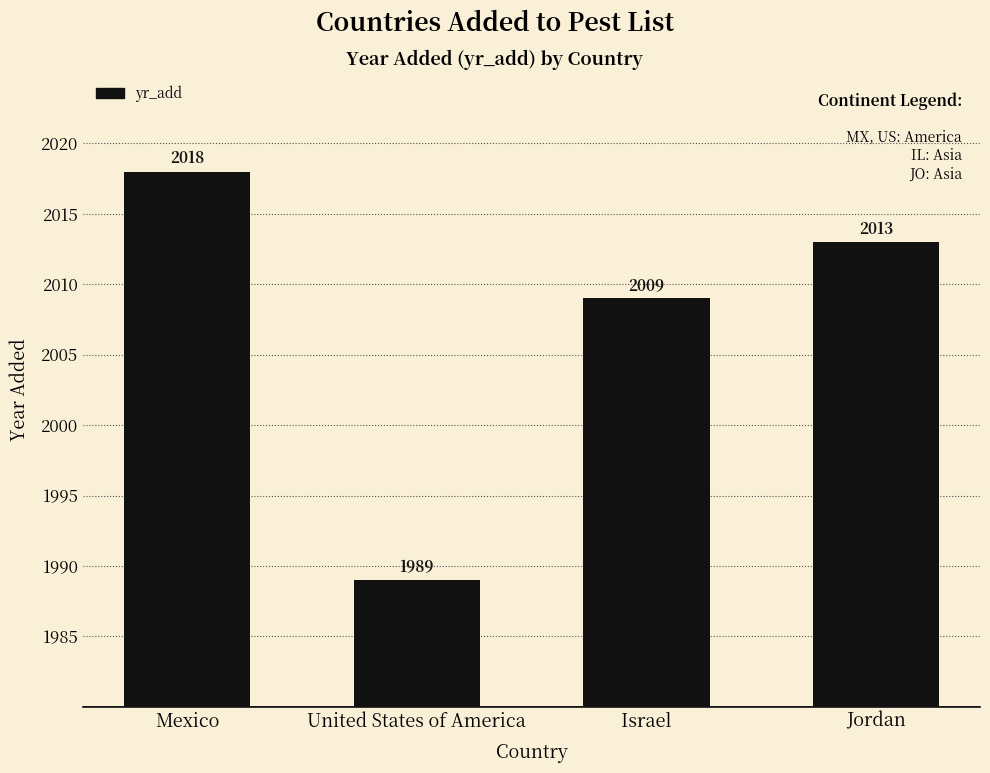

Is it true that the value at United States of America is 1989?

True